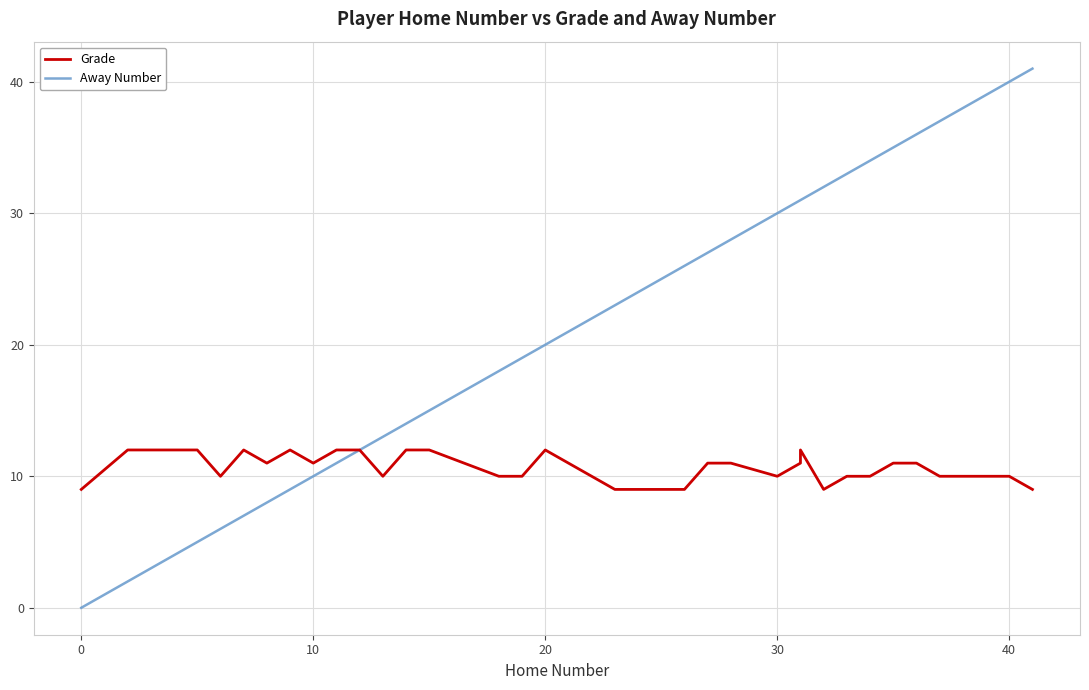

The value of Grade at 20 is 12. True or false?

True